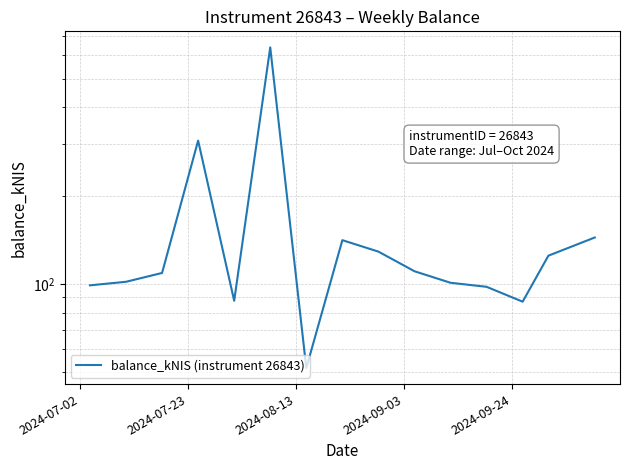

Reading left to right, transcribe all the data shown in this chart.

99.0	101.8	109.1	307.8	87.7	639.2	51.8	141.1	128.9	110.6	101.0	97.9	87.1	124.9	144.0